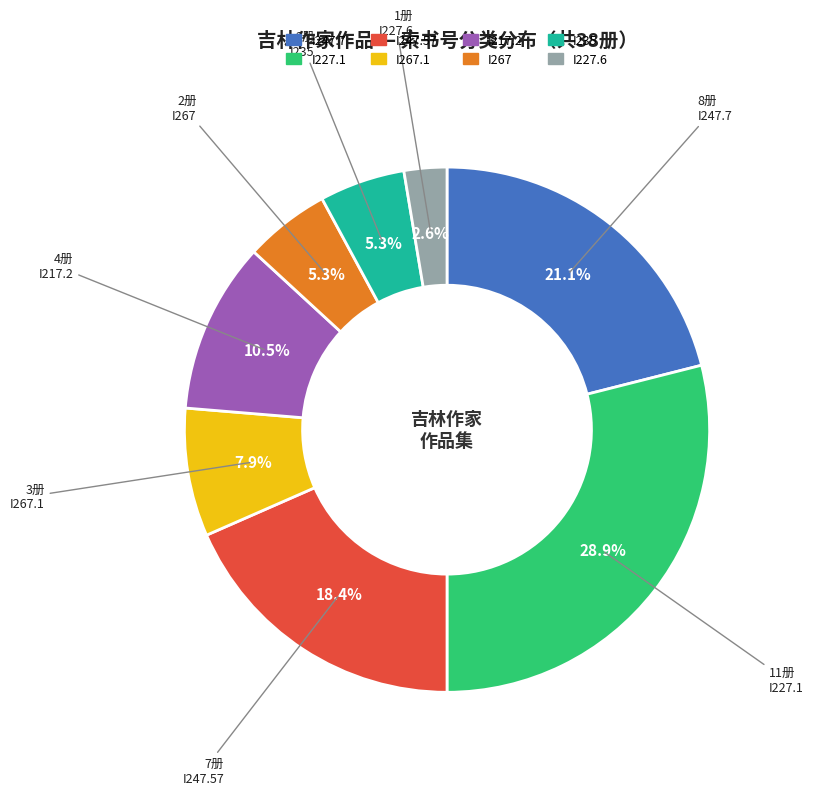

Is there any slice that represents more than half of the pie?

No